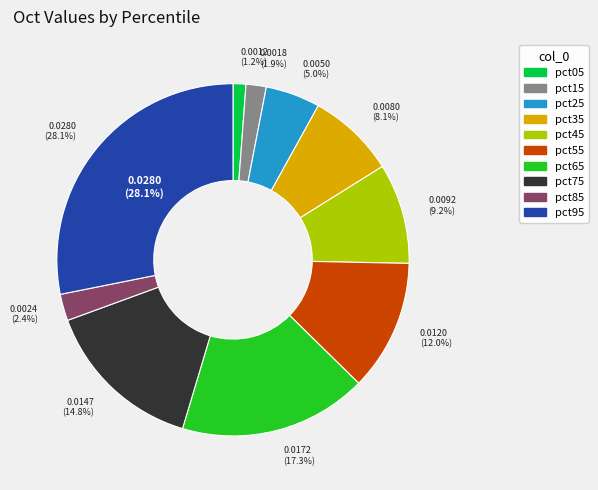

To the nearest percent, what is the difference between the pct25 and pct05 slice percentages?

4%